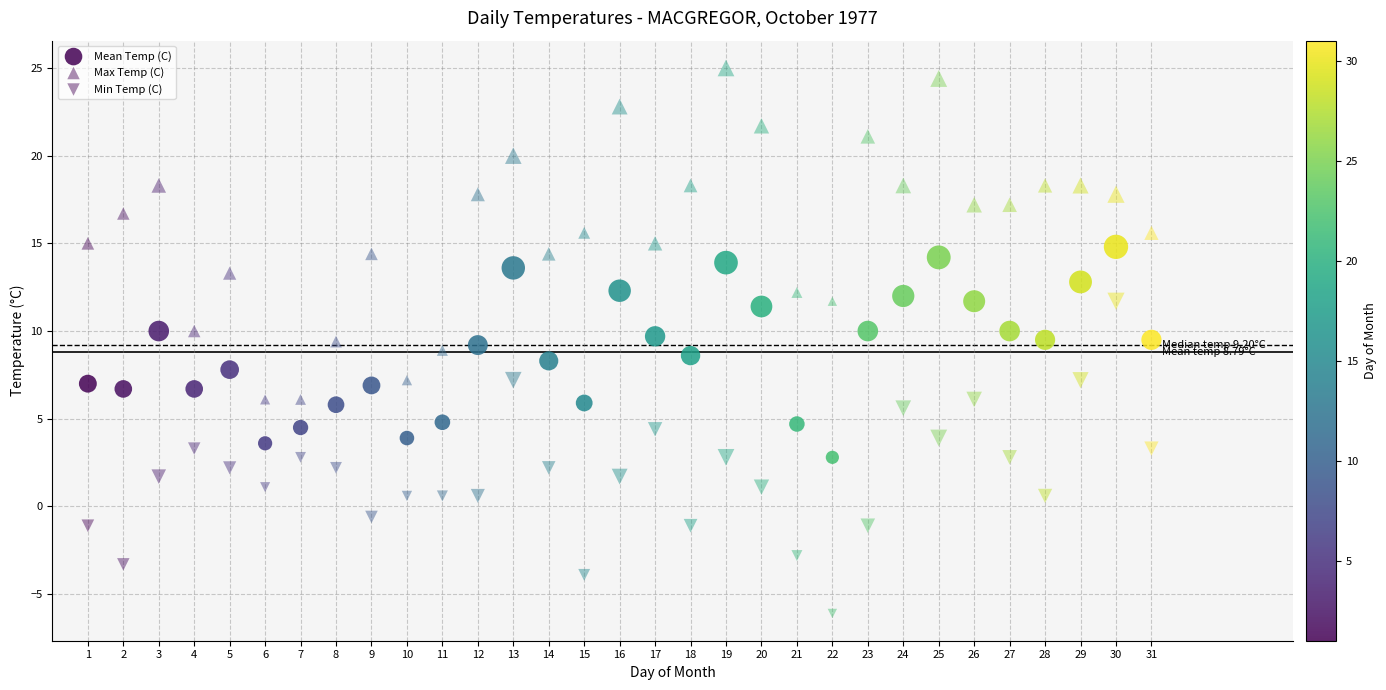

How many data points are displayed?

93